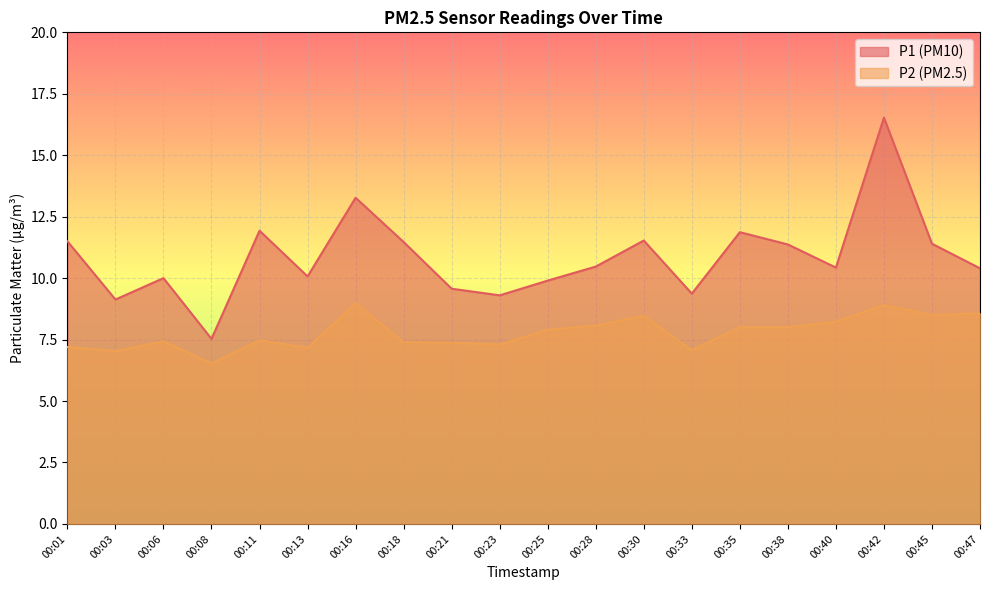

The P1 series shows 15.9 at 00:35. True or false?

False